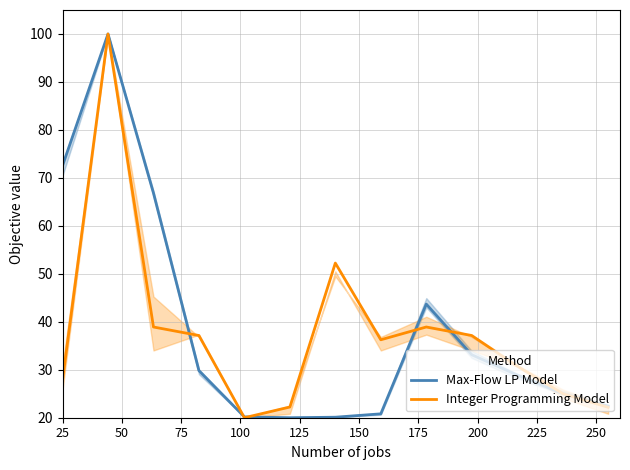

What is the maximum value for Integer Programming Model?

100.0